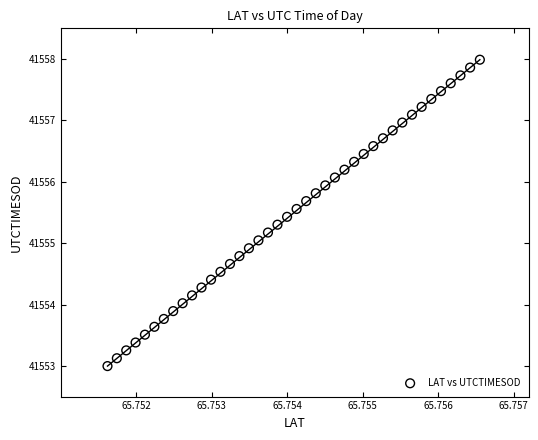

What is the range of Y values (max minus min)?

5.0